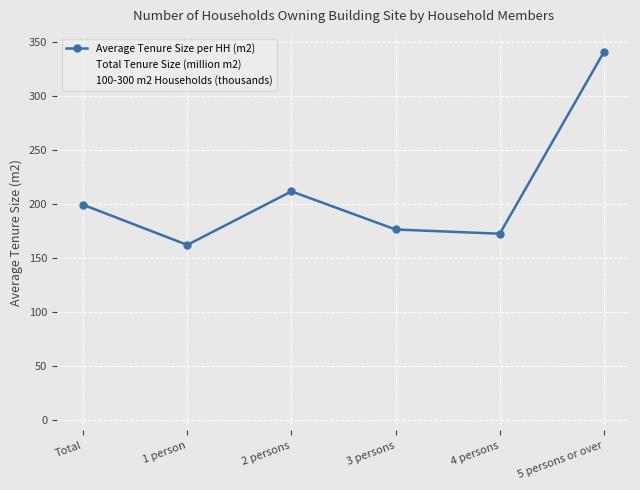

What is the difference between the maximum and minimum values in the 100-300 m2 Households (thousands) series?

86.0